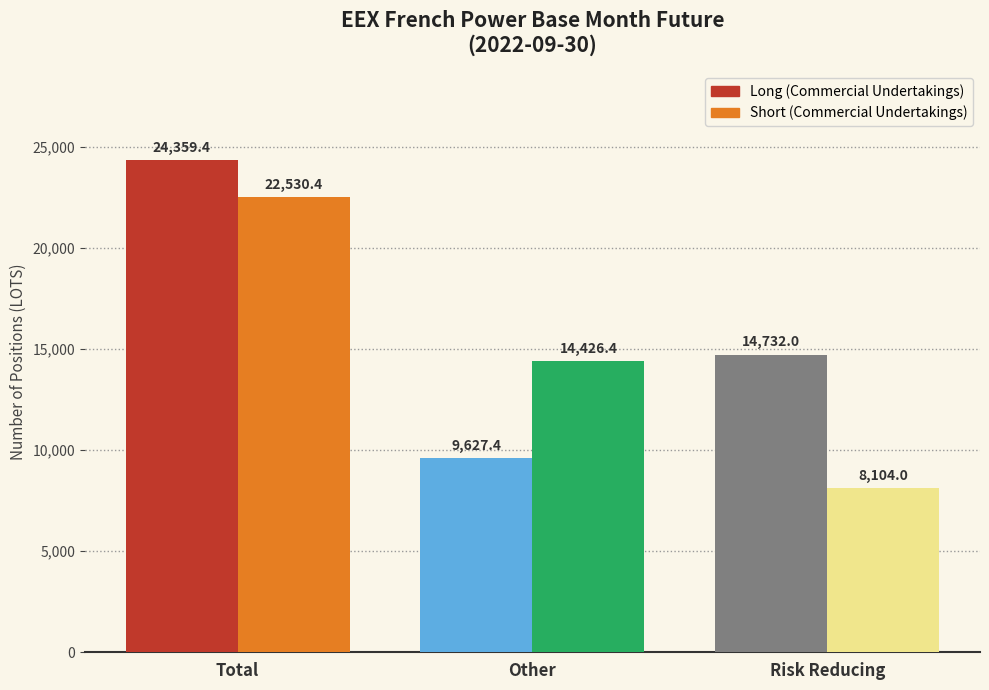

What is the smallest value displayed?

8104.0